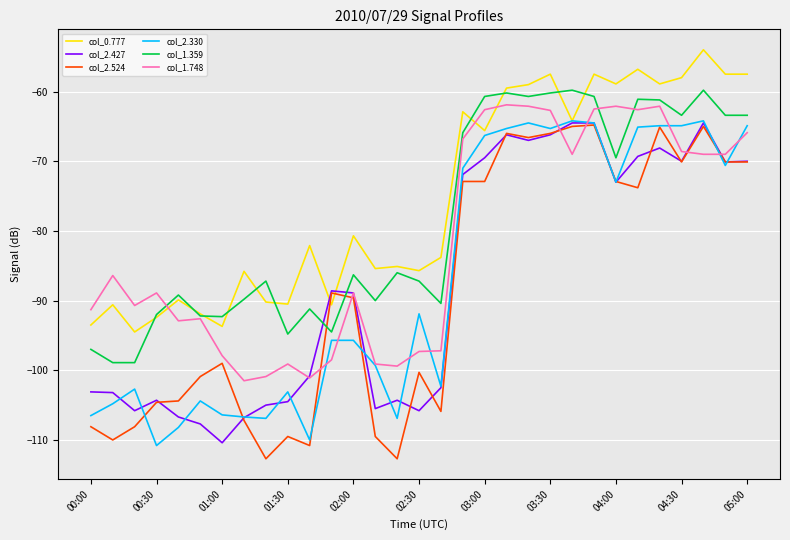

Which series has the largest total across all categories?

col_0.777